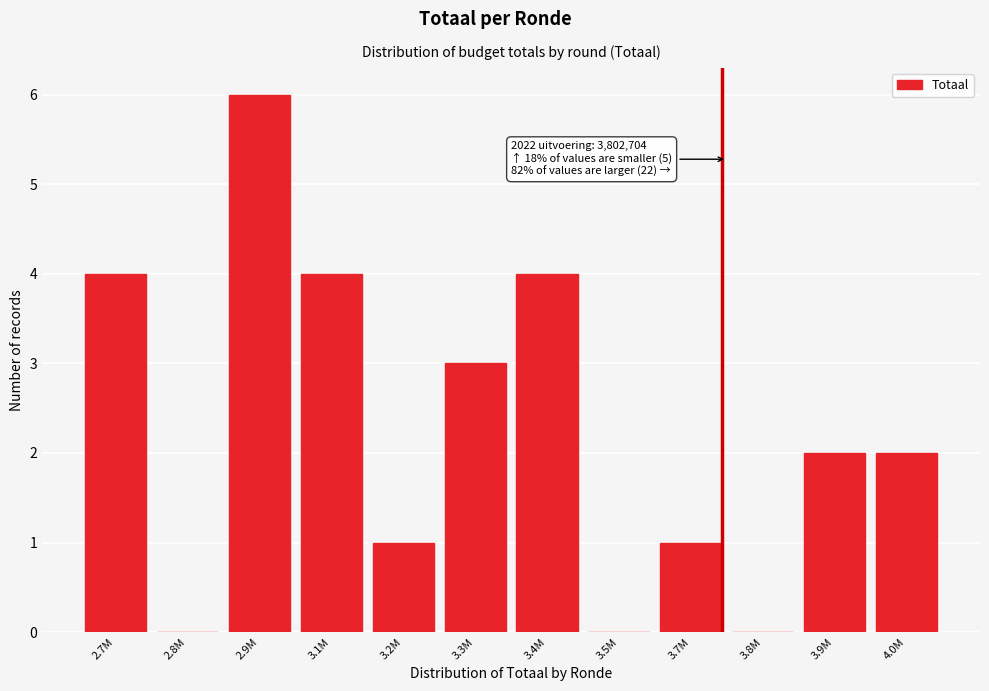

Reading left to right, list all the values displayed in this chart.

2.7M=4	2.8M=0	2.9M=6	3.1M=4	3.2M=1	3.3M=3	3.4M=4	3.5M=0	3.7M=1	3.8M=0	3.9M=2	4.0M=2